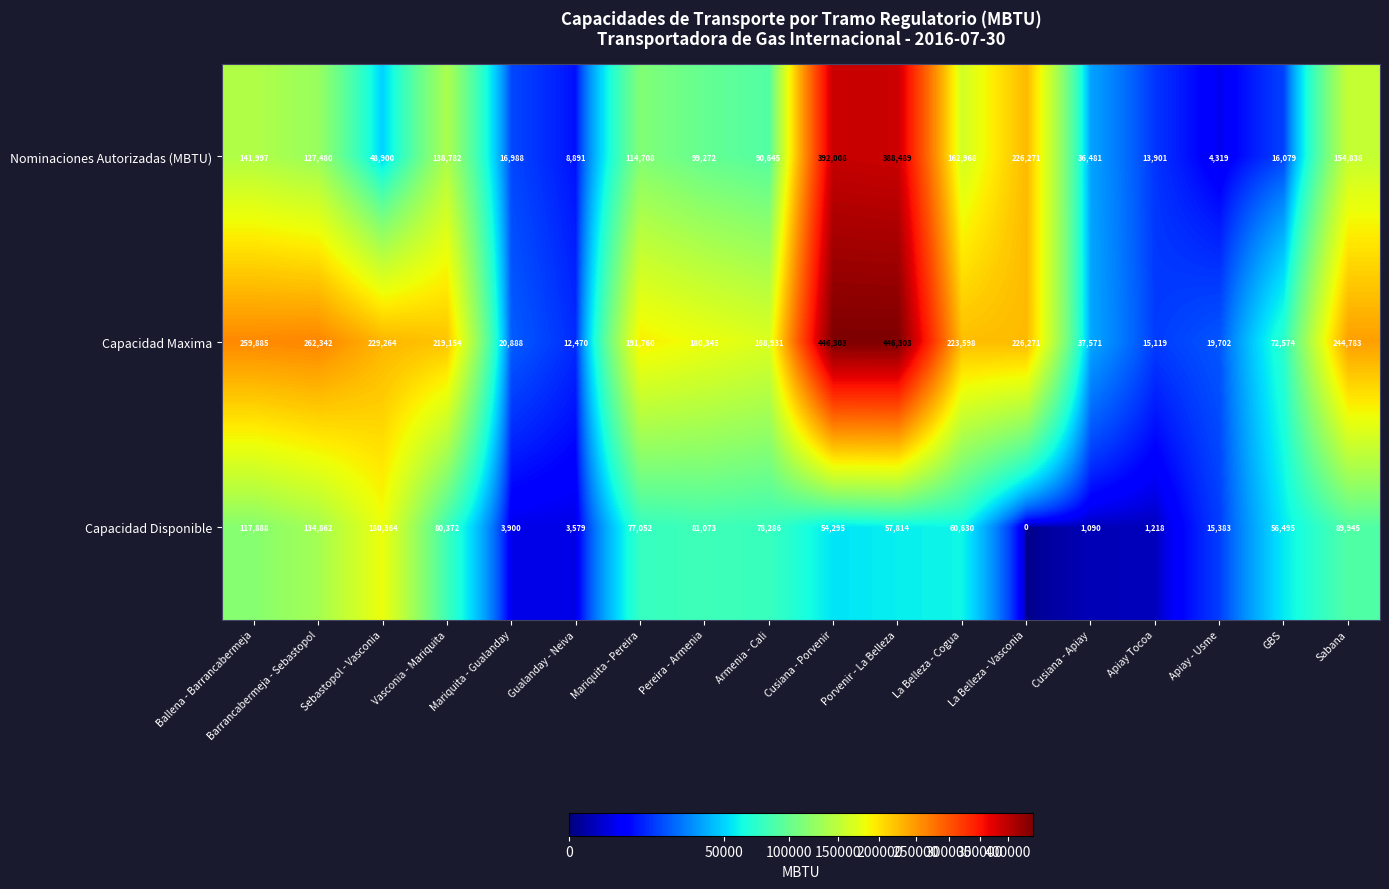

Which series has the largest range (max minus min)?

Capacidad Maxima